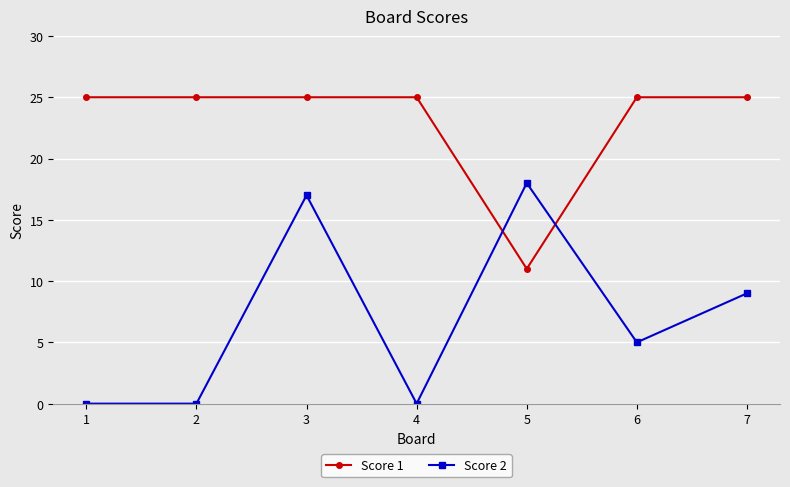

What is the spread (max minus min) of values at 4?

25